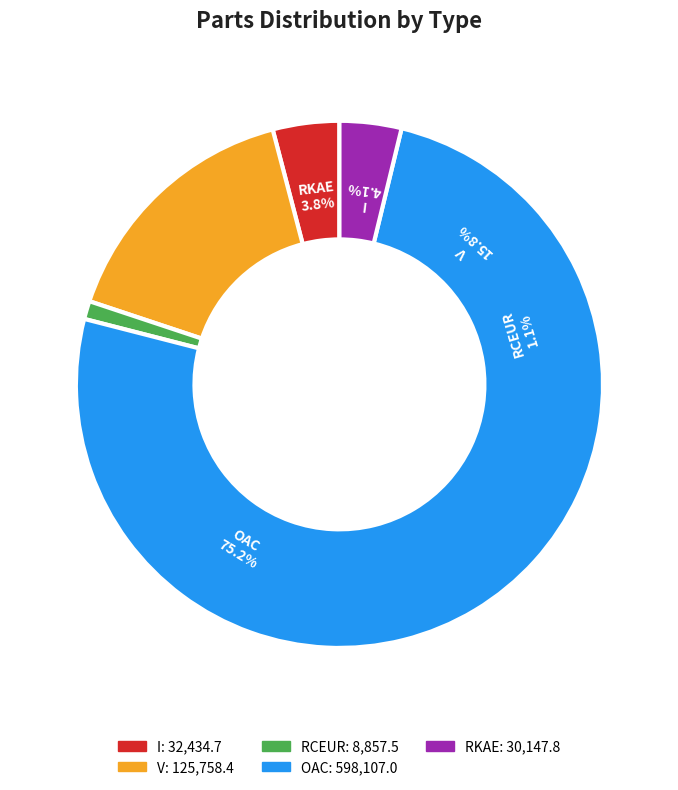

How much of the chart is everything except I?

95.9%